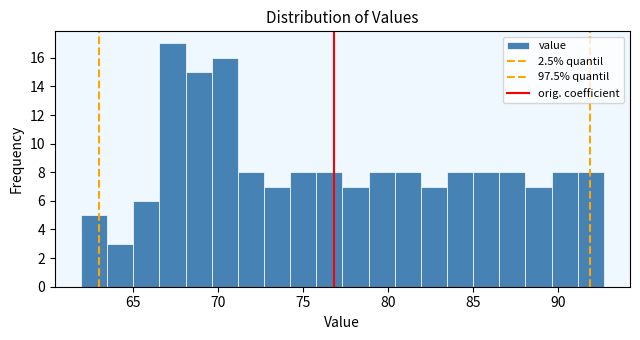

Read against the x-axis, roughly where is the centre of the tallest bar?

67.5